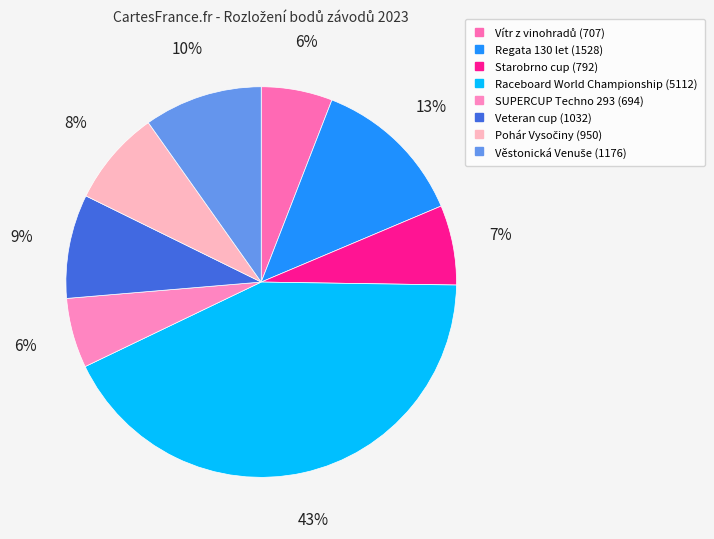

How many slices are in this pie chart?

8